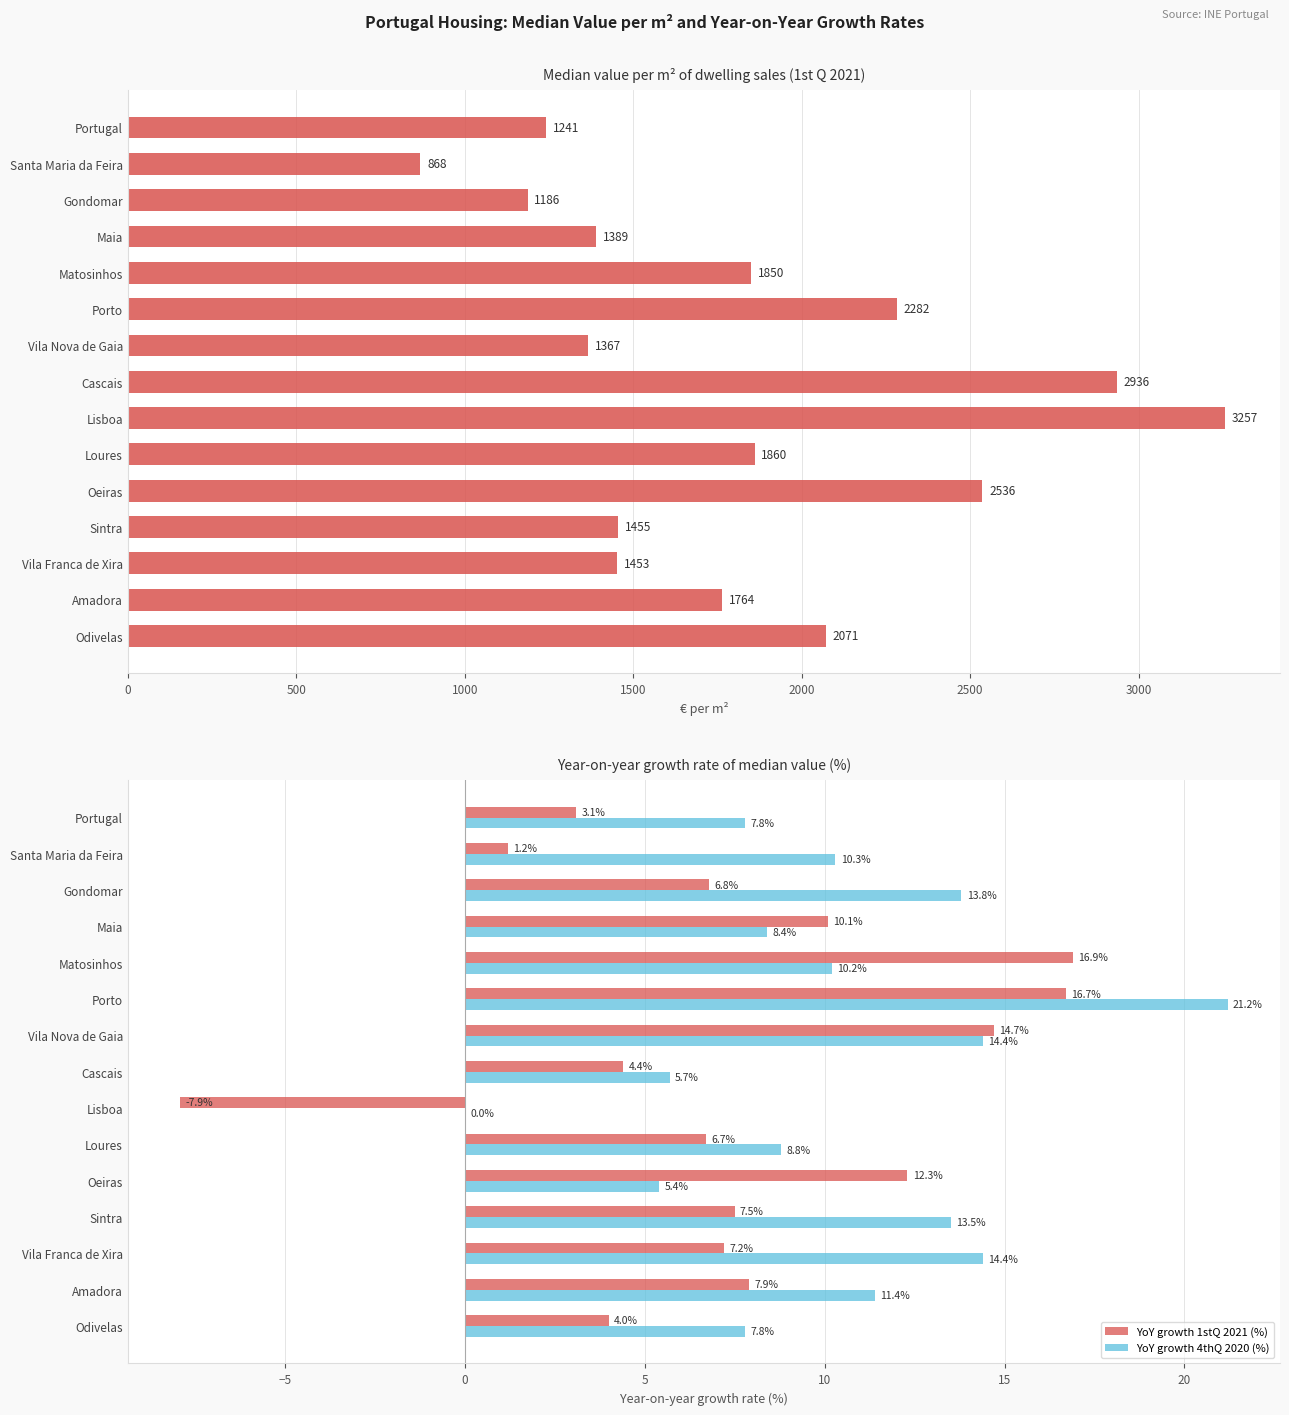

Does the chart contain stacked bars?

No